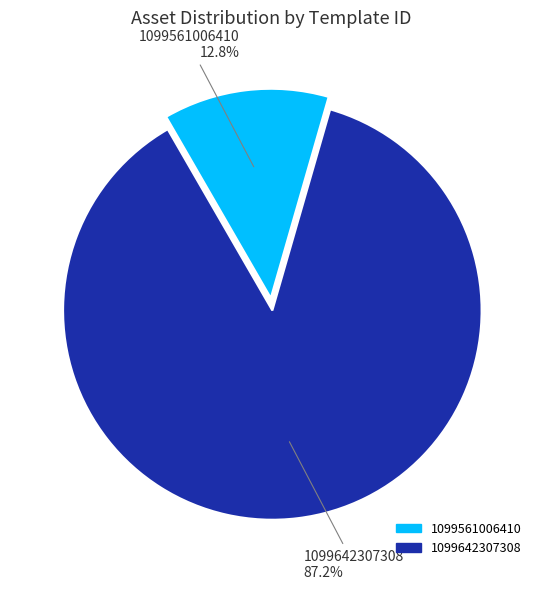

The 1099561006410 slice represents 19% of the pie. True or false?

False